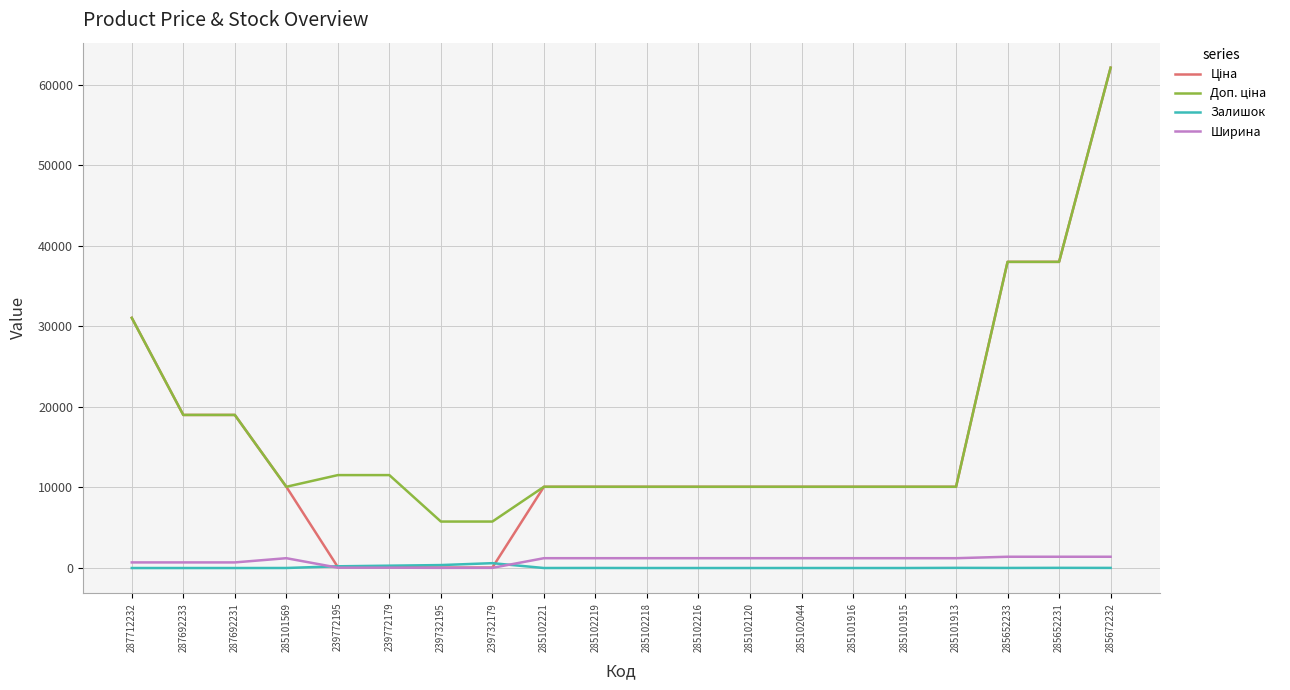

What is the maximum value shown in the chart?

62116.9